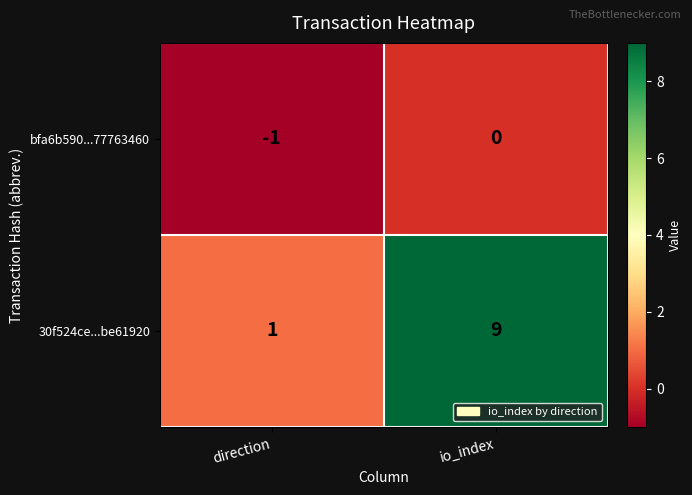

Which series changed the most between direction and io_index?

30f524ce...be61920